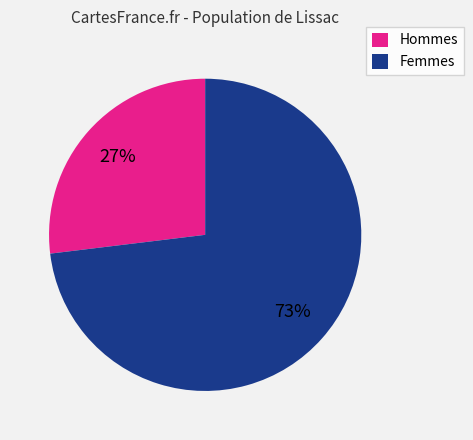

Which slice represents more than half of the pie?

Femmes